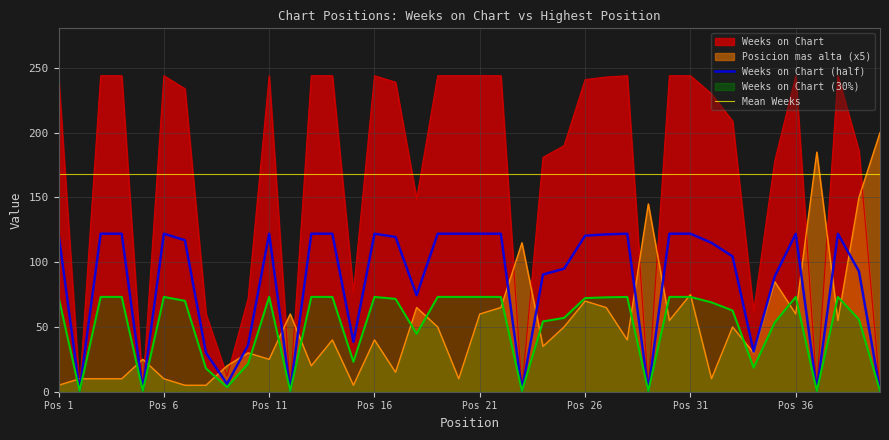

What is the maximum value for Weeks on Chart?

244.0